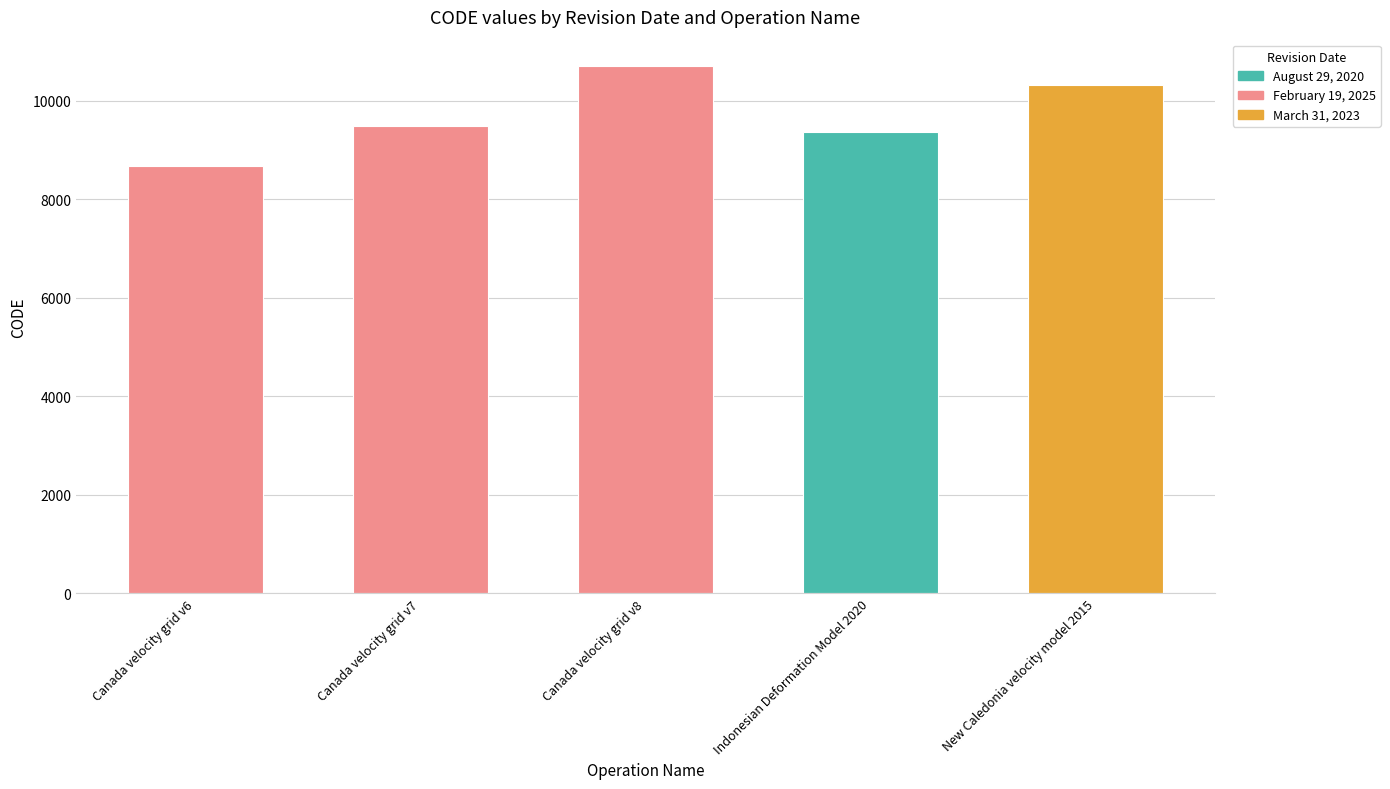

True or false: the data shows 13665 at March 31, 2023.

False